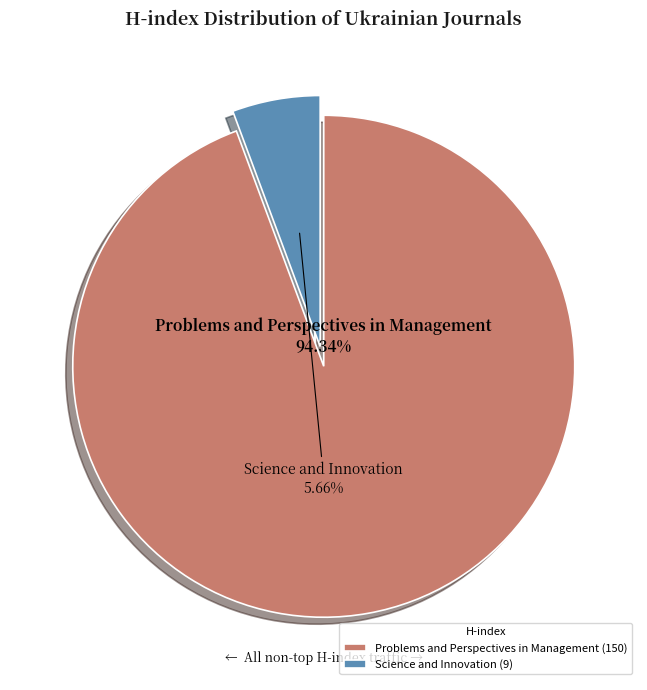

What is the largest slice in the pie chart?

Problems and Perspectives in Management